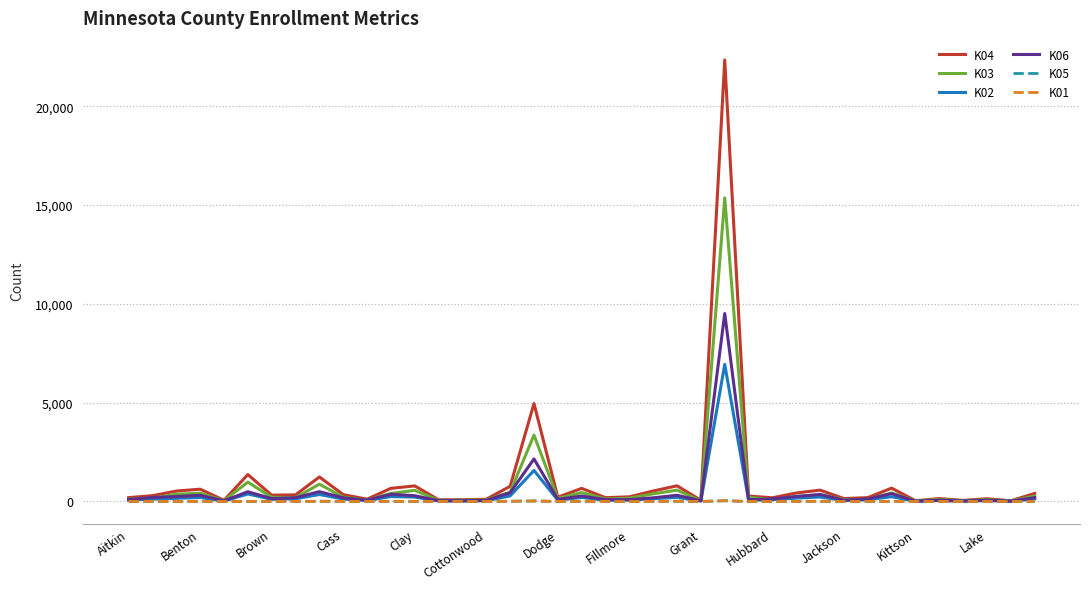

What is the highest value of the K03 series?

15362